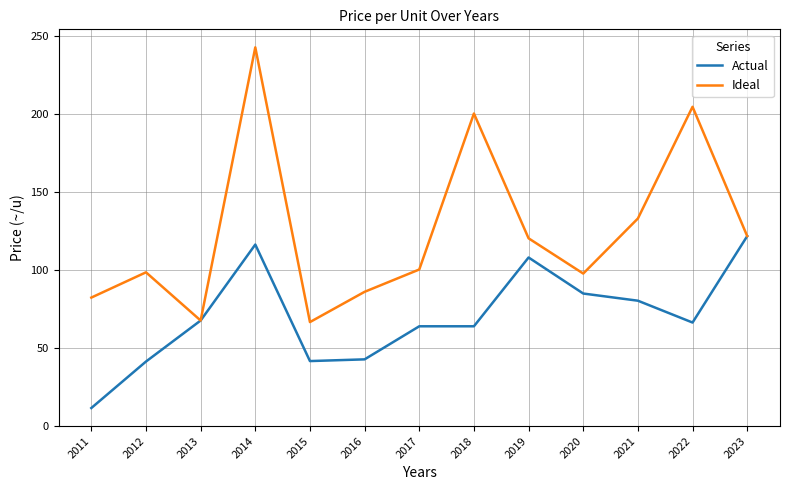

What is the spread (max minus min) of values at 2021?

52.7